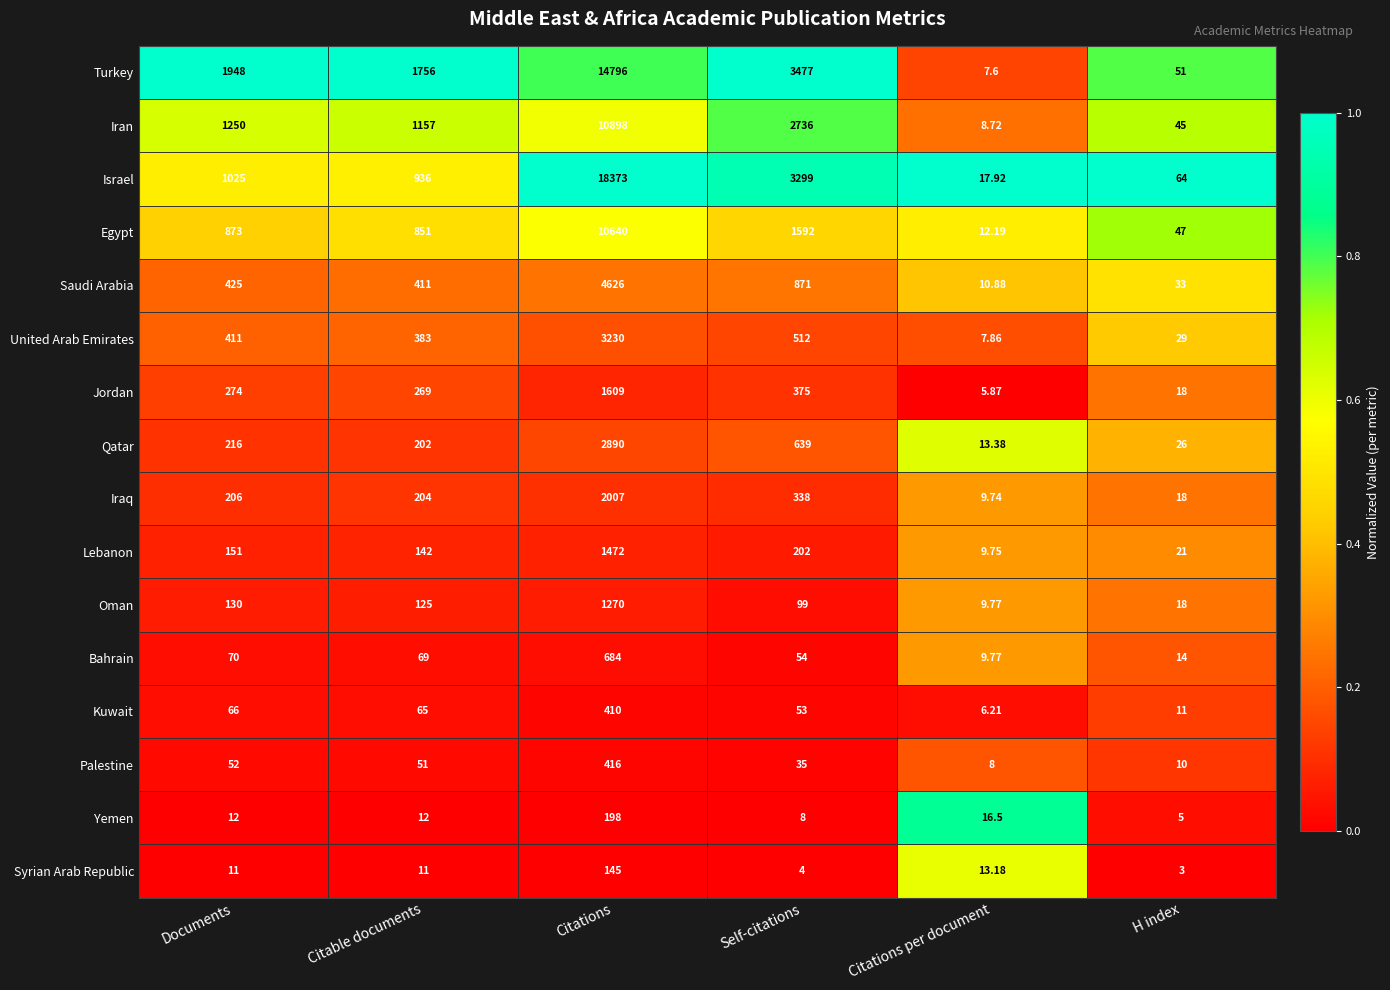

Where is Oman nearest to the value 639?

Documents